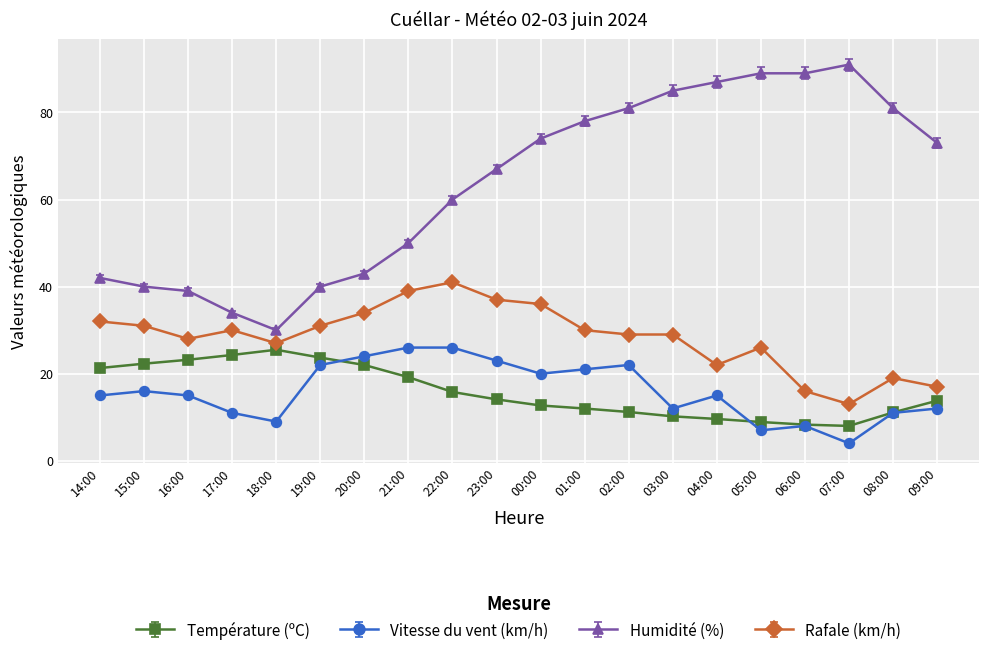

True or false: Vitesse du vent (km/h) and Rafale (km/h) intersect in this chart.

False